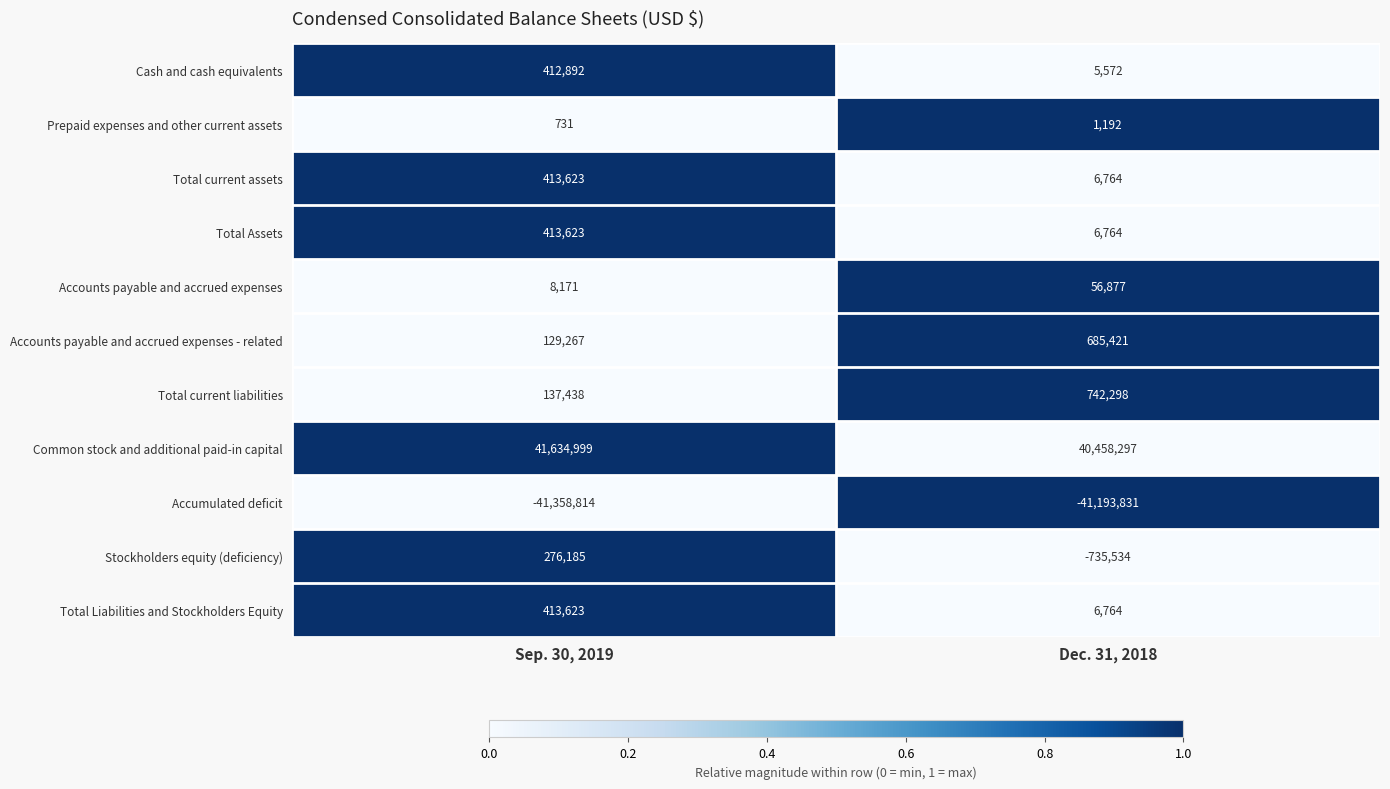

What is the difference between the Accumulated deficit values at Sep. 30, 2019 and Dec. 31, 2018?

164983